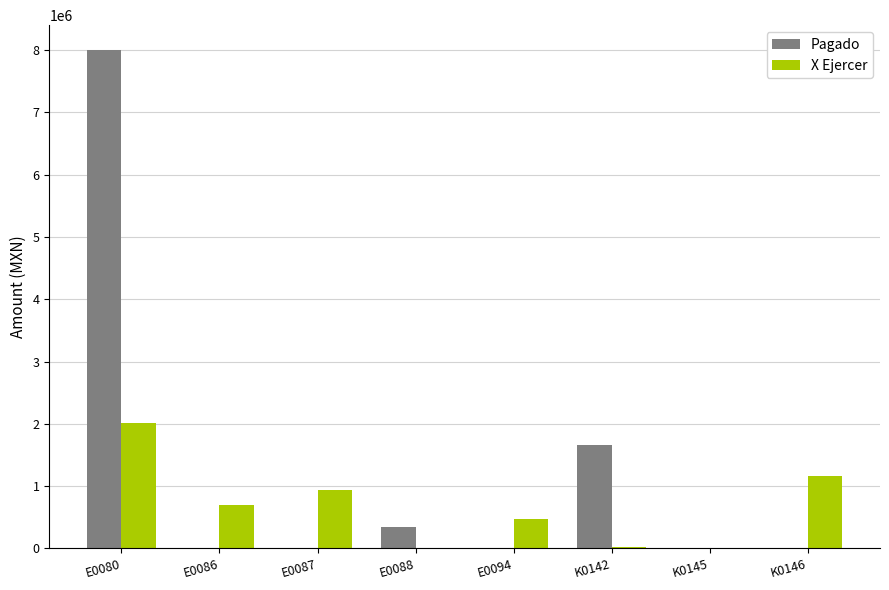

Which series changed the most between E0080 and E0094?

Pagado